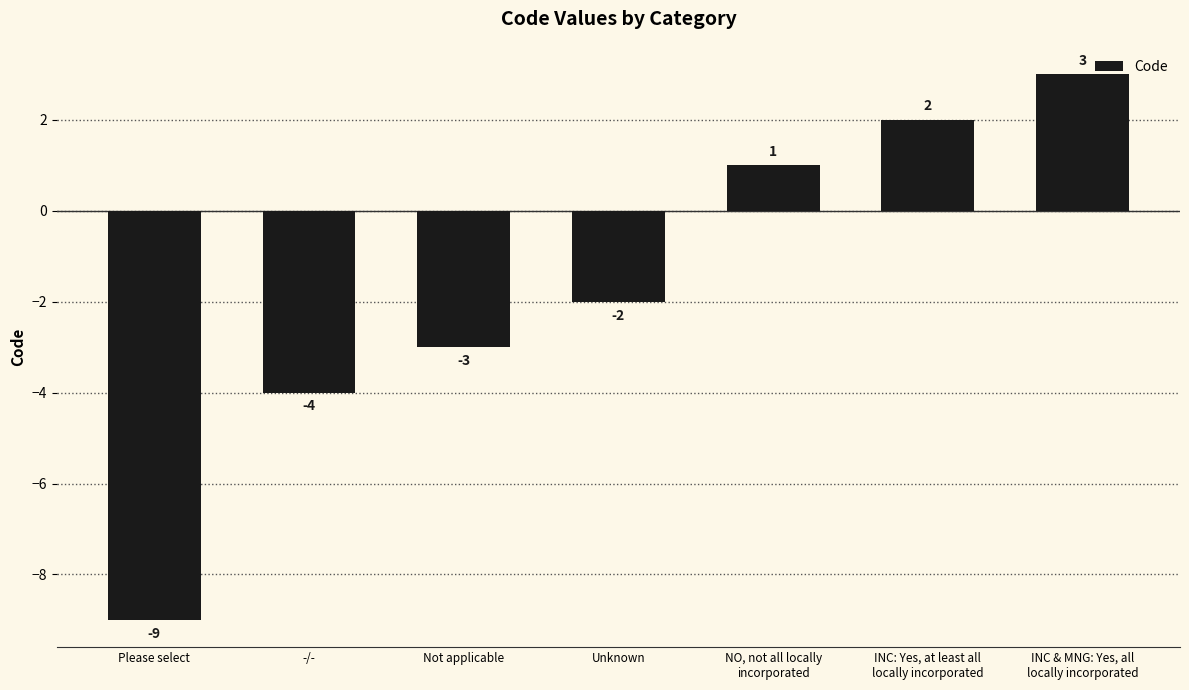

Where does the data first go above -2?

NO, not all locally
incorporated